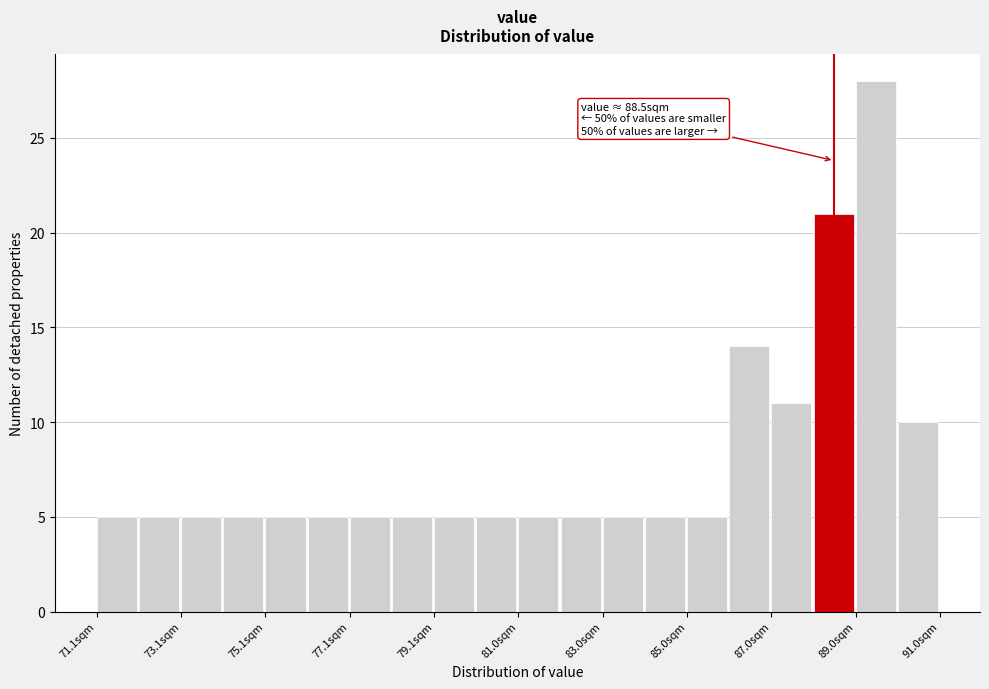

Over which range of the x-axis is the bar tallest?

89.0 to 90.0